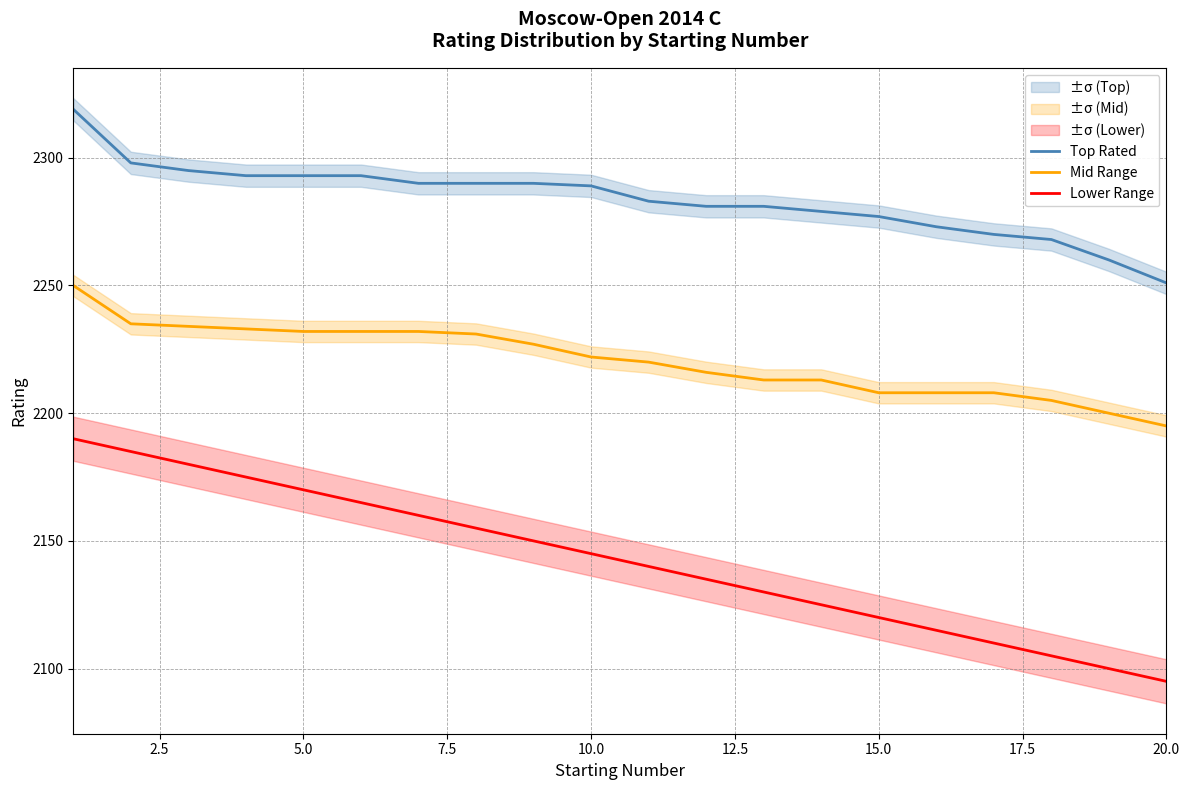

Reading left to right, what are all the values shown in this chart?

Top Rated: 2319	2298	2295	2293	2293	2293	2290	2290	2290	2289	2283	2281	2281	2279	2277	2273	2270	2268	2260	2251
Mid Range: 2250	2235	2234	2233	2232	2232	2232	2231	2227	2222	2220	2216	2213	2213	2208	2208	2208	2205	2200	2195
Lower Range: 2190	2185	2180	2175	2170	2165	2160	2155	2150	2145	2140	2135	2130	2125	2120	2115	2110	2105	2100	2095